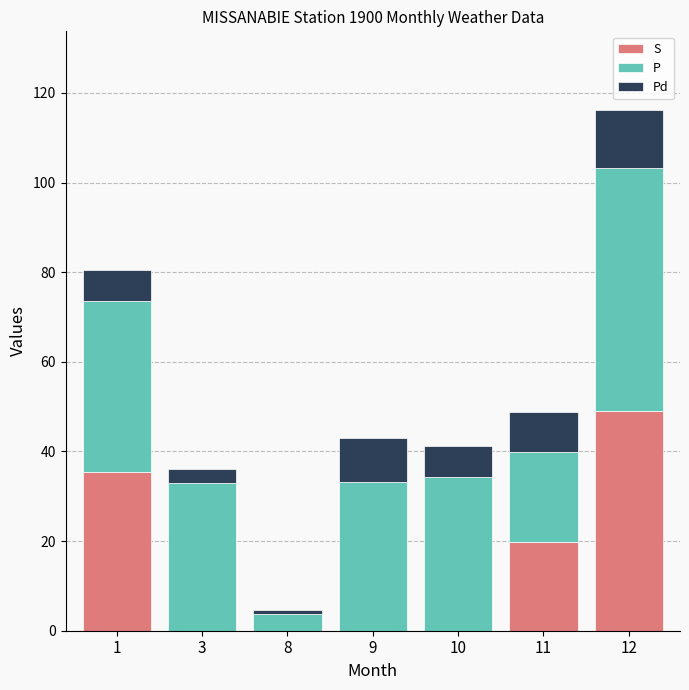

Is it true that S equals 0.0 at 10?

True